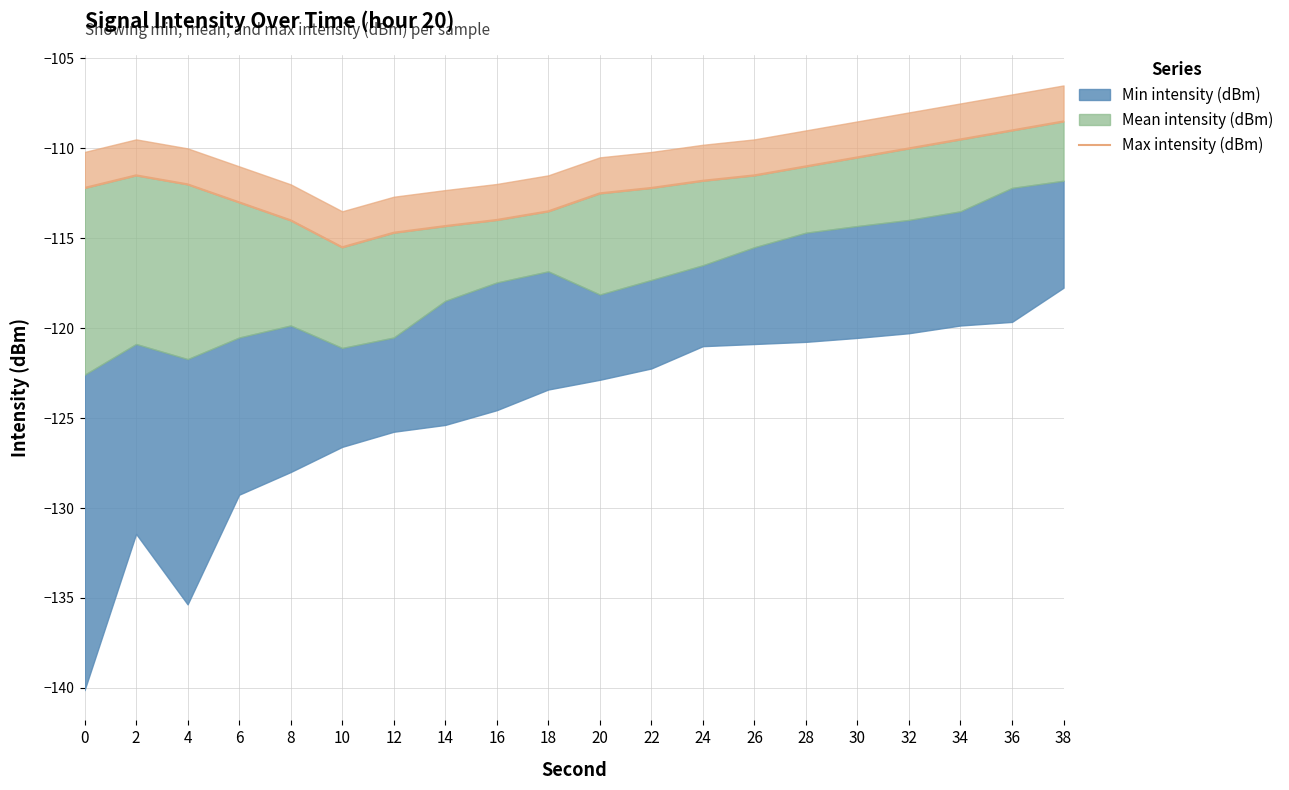

List the labels in order of value, smallest first.

10, 12, 14, 8, 16, 18, 6, 20, 0, 22, 4, 24, 2, 26, 28, 30, 32, 34, 36, 38